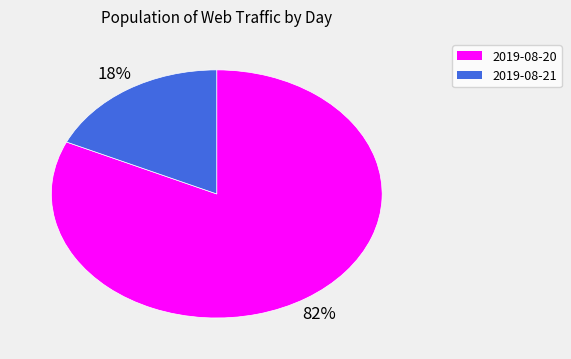

True or false: 2019-08-21 accounts for 18% of the total.

True